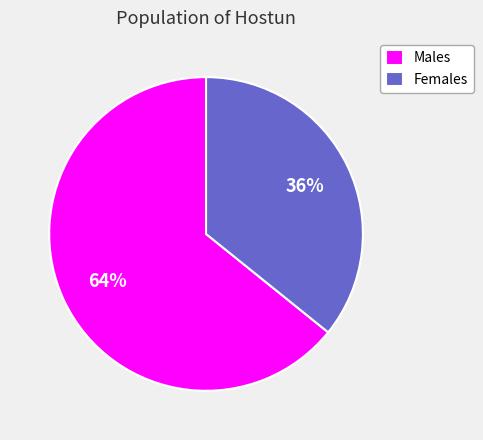

Which has a higher value, Males or Females?

Males